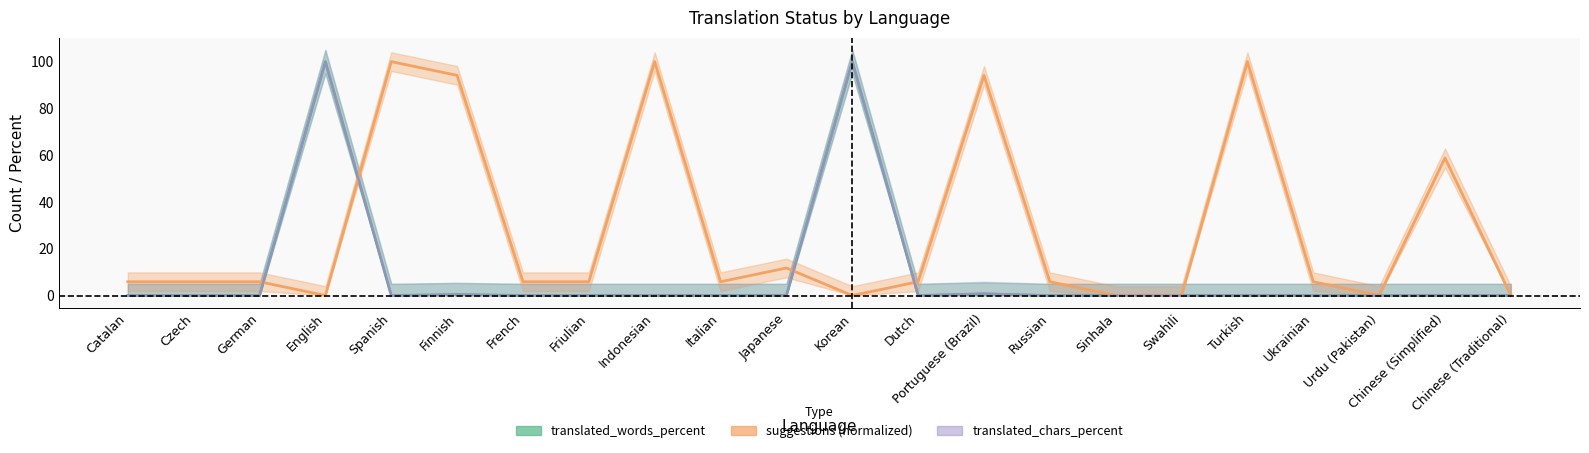

Reading left to right, what are all the values shown in this chart?

translated: Catalan=0.0	Czech=0.0	German=0.0	English=100.0	Spanish=0.0	Finnish=0.4	French=0.0	Friulian=0.0	Indonesian=0.0	Italian=0.0	Japanese=0.0	Korean=100.0	Dutch=0.0	Portuguese (Brazil)=0.9	Russian=0.0	Sinhala=0.0	Swahili=0.0	Turkish=0.0	Ukrainian=0.0	Urdu (Pakistan)=0.0	Chinese (Simplified)=0.0	Chinese (Traditional)=0.0
translated_words: Catalan=0.0	Czech=0.0	German=0.0	English=100.0	Spanish=0.0	Finnish=0.4	French=0.0	Friulian=0.0	Indonesian=0.0	Italian=0.0	Japanese=0.0	Korean=100.0	Dutch=0.0	Portuguese (Brazil)=0.6	Russian=0.0	Sinhala=0.0	Swahili=0.0	Turkish=0.0	Ukrainian=0.0	Urdu (Pakistan)=0.0	Chinese (Simplified)=0.0	Chinese (Traditional)=0.0
suggestions: Catalan=5.9	Czech=5.9	German=5.9	English=0.0	Spanish=100.0	Finnish=94.1	French=5.9	Friulian=5.9	Indonesian=100.0	Italian=5.9	Japanese=11.8	Korean=0.0	Dutch=5.9	Portuguese (Brazil)=94.1	Russian=5.9	Sinhala=0.0	Swahili=0.0	Turkish=100.0	Ukrainian=5.9	Urdu (Pakistan)=0.0	Chinese (Simplified)=58.8	Chinese (Traditional)=0.0